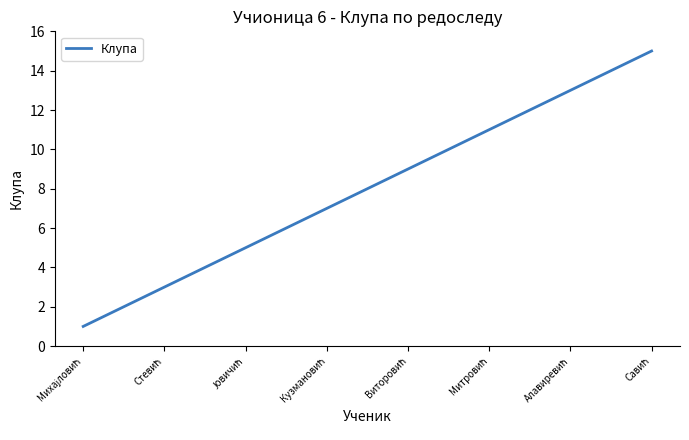

What is the greatest value displayed?

15